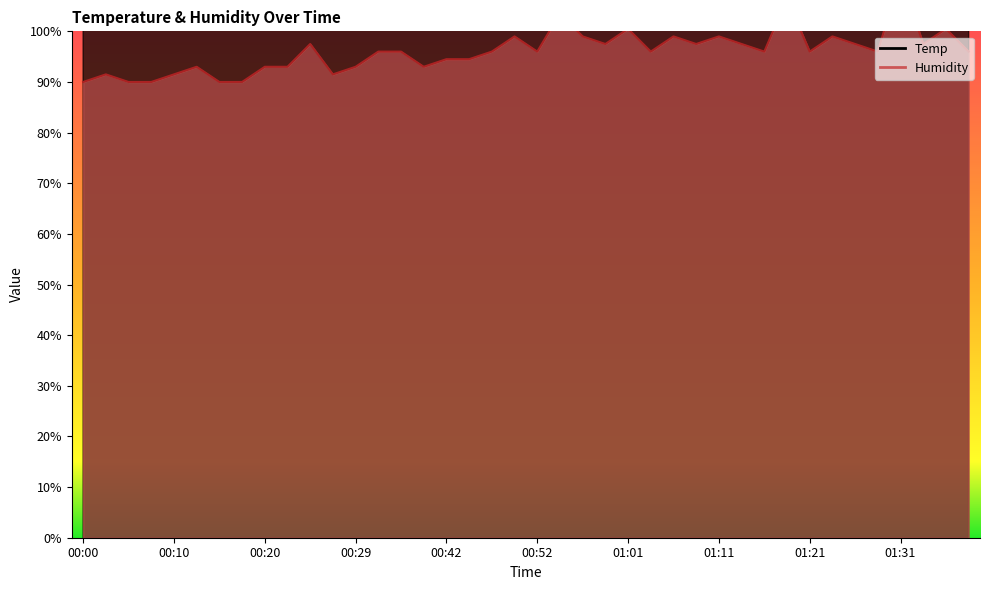

What is the highest value of the Humidity series?

111.0